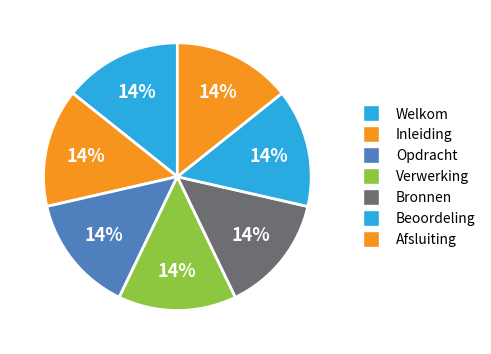

What is the smallest slice in the pie chart?

Welkom